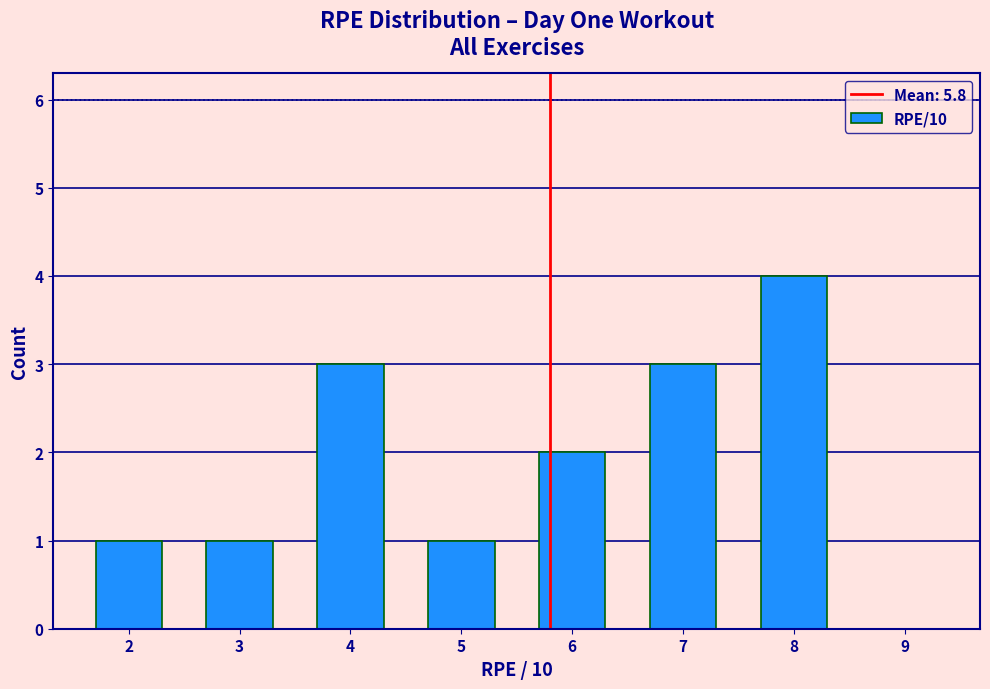

How tall is the bar that spans 5.5 to 6.5 on the x-axis? The values are not printed on the chart, so give them approximately, as read against the axis.

2